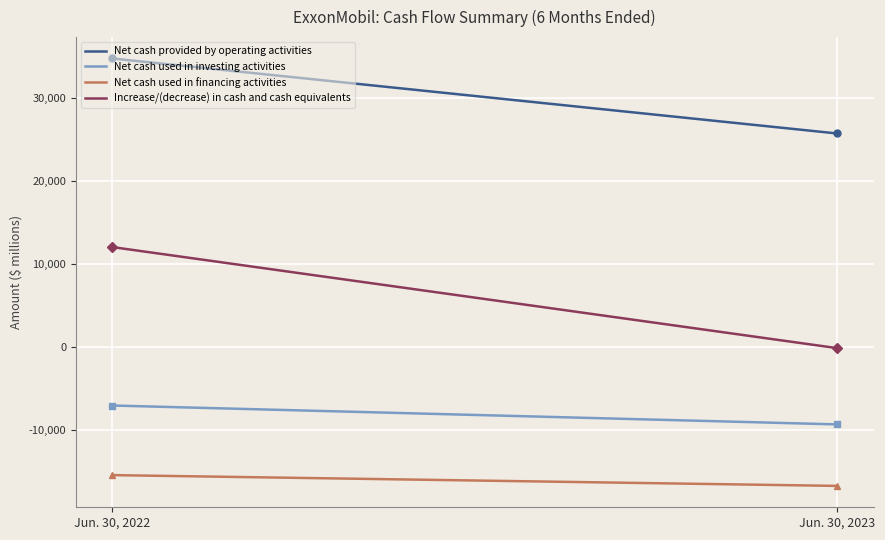

What is the highest value of the Net cash provided by operating activities series?

34751.0